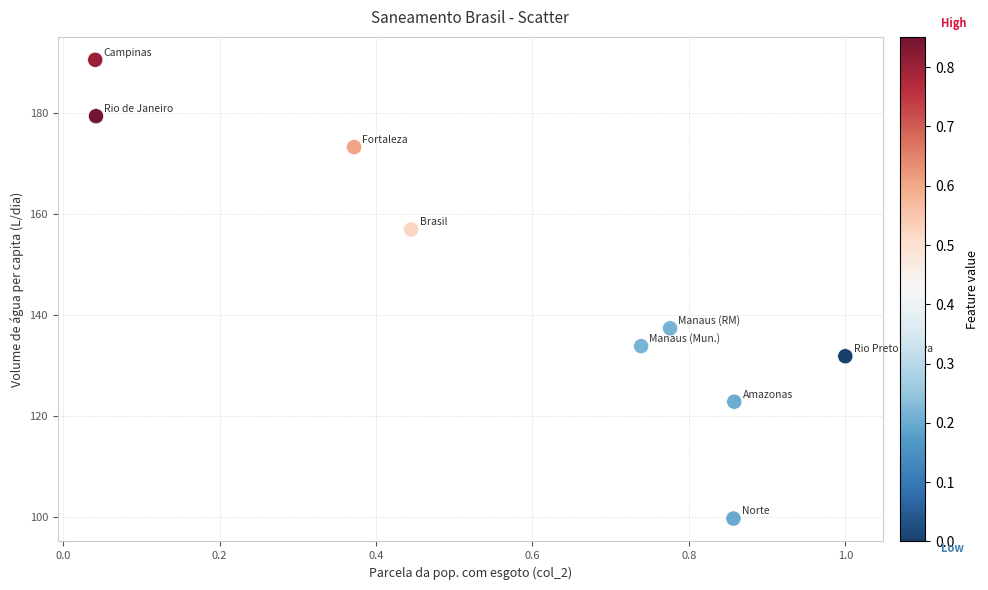

What is the range of Y values (max minus min)?

90.7